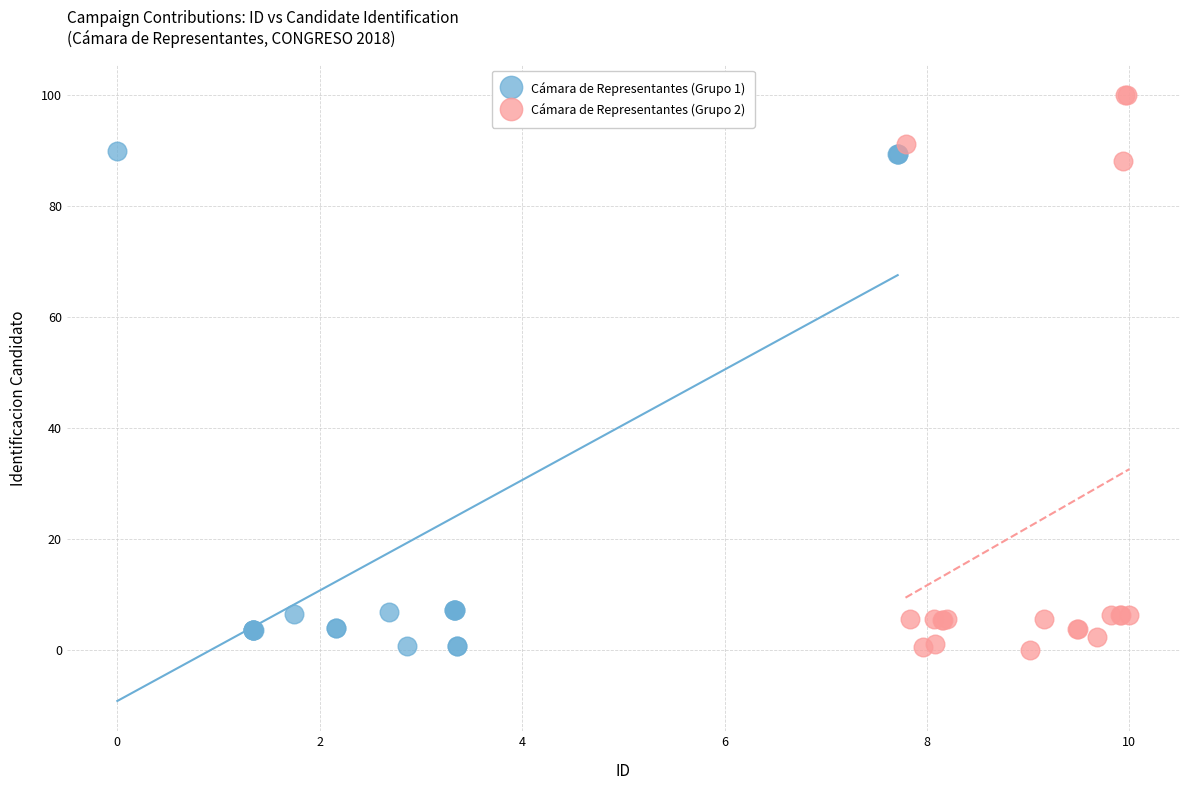

Which series reaches the maximum Y coordinate?

Cámara de Representantes (Grupo 2)